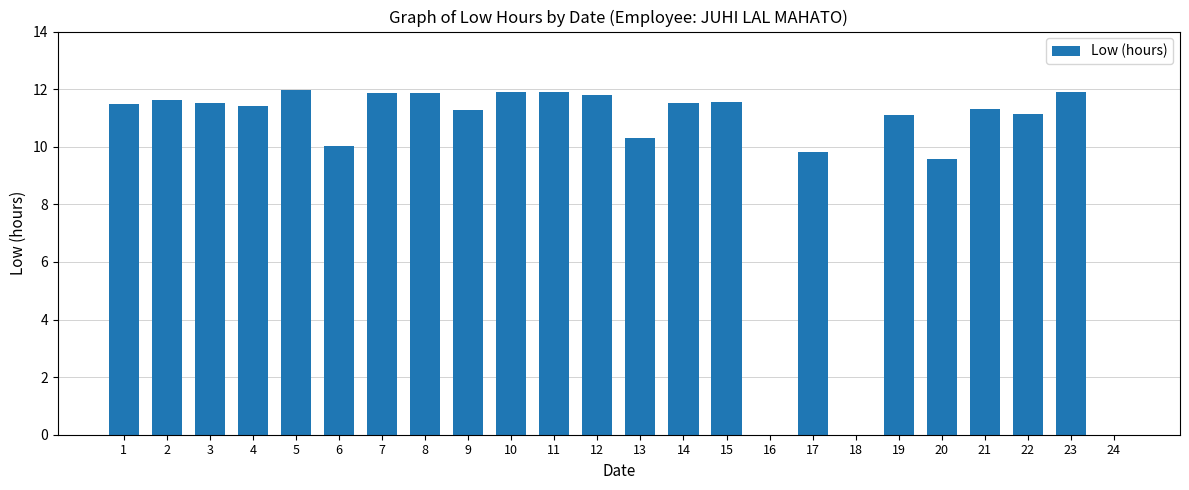

How many data points are above 11?

17